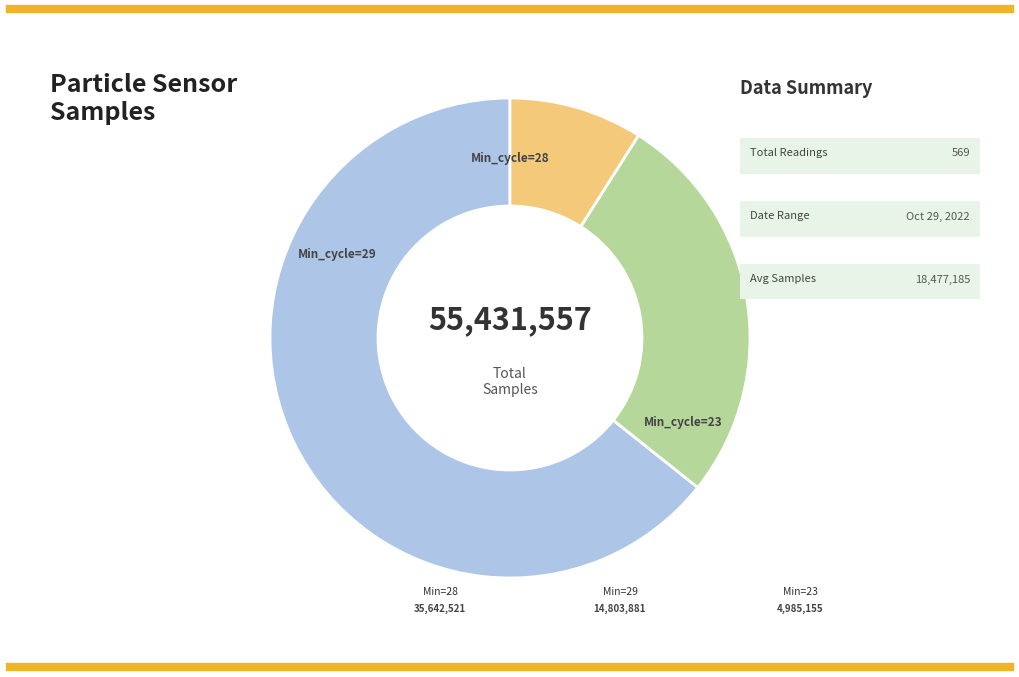

How many slices are in this pie chart?

3